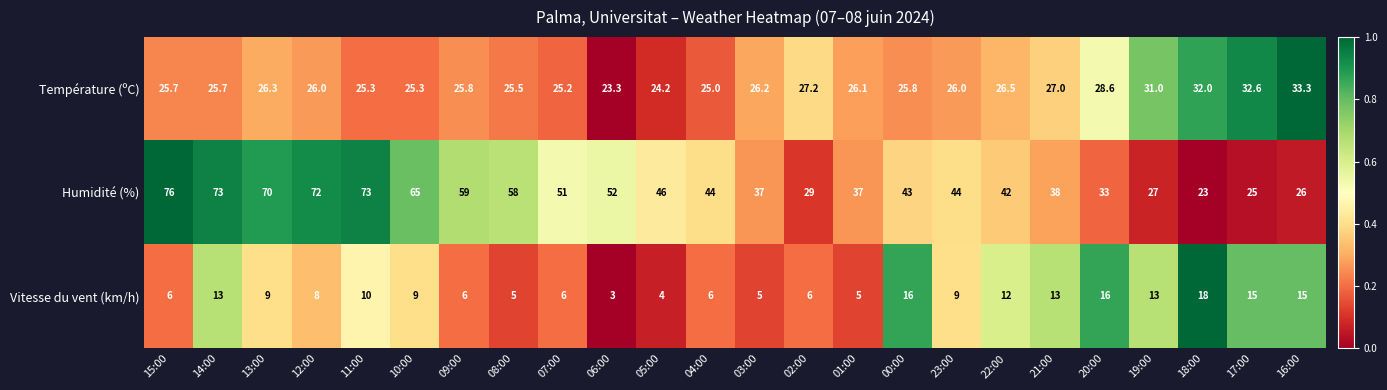

Which series has the largest total across all categories?

Humidité (%)